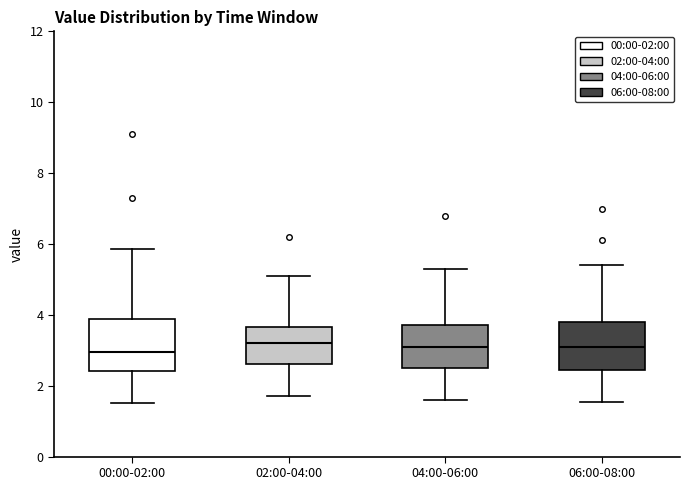

Where does the median line of the box for 04:00-06:00 sit on the y-axis? The values are not printed on the chart, so give them approximately, as read against the axis.

3.2